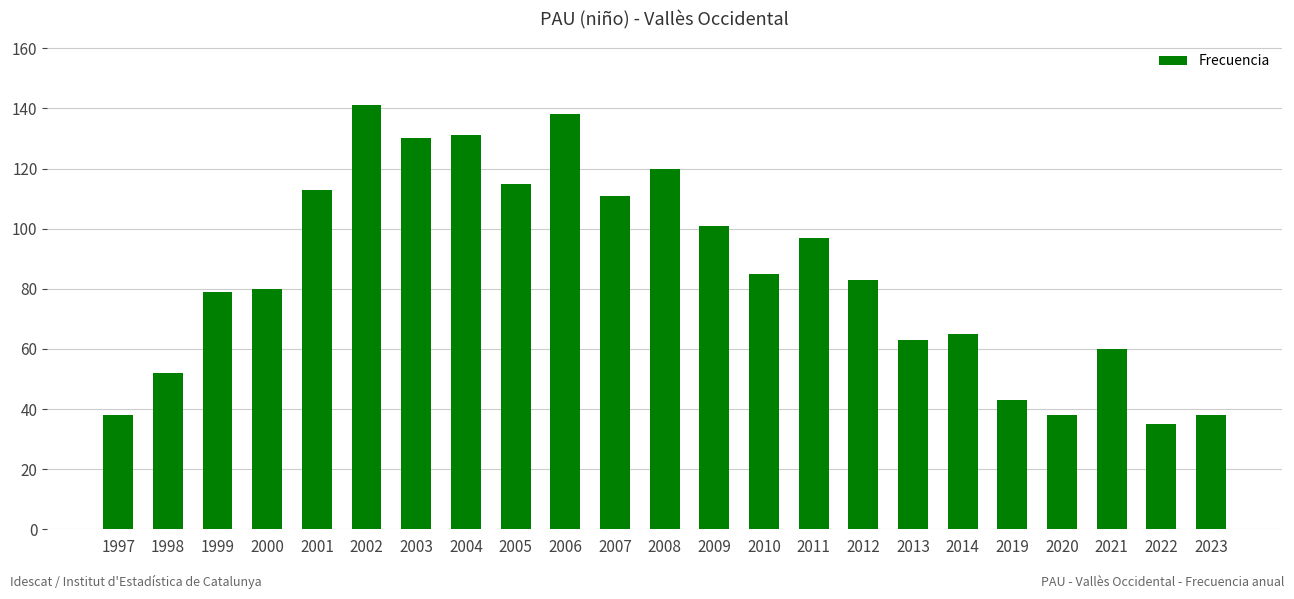

What is the ratio of the value at 2004 to the value at 2002?

0.9